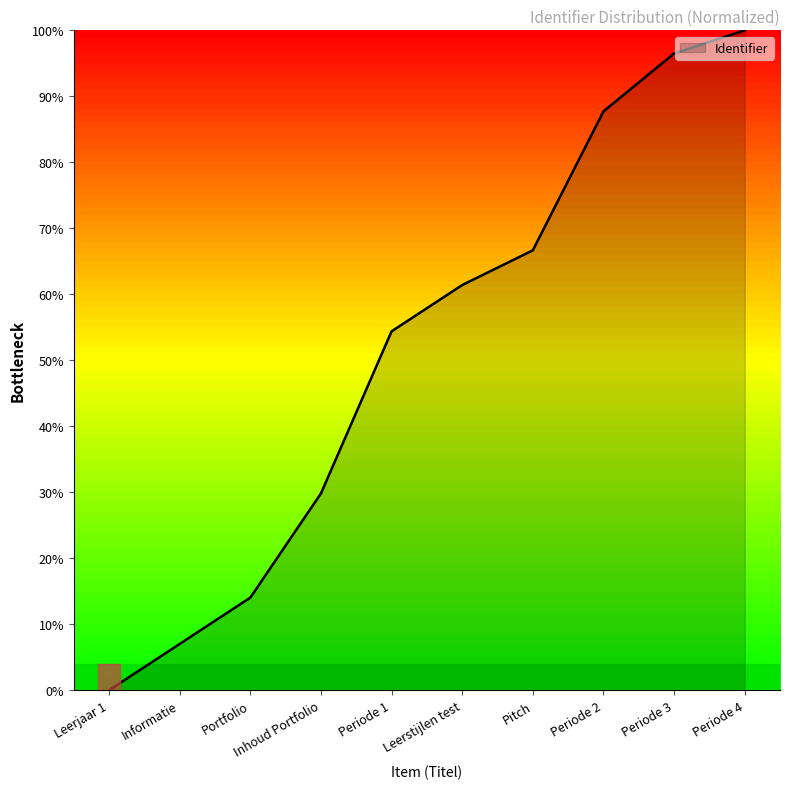

List the labels in order of value, smallest first.

Leerjaar 1, Informatie, Portfolio, Inhoud Portfolio, Periode 1, Leerstijlen test, Pitch, Periode 2, Periode 3, Periode 4